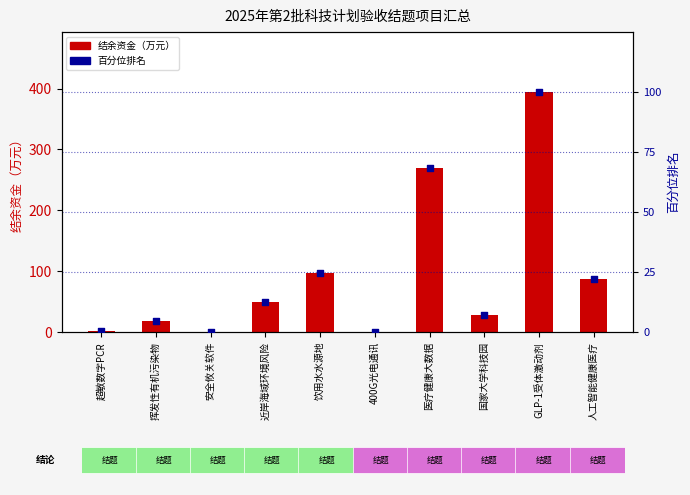

Which series reaches the maximum Y coordinate?

结余资金（万元）